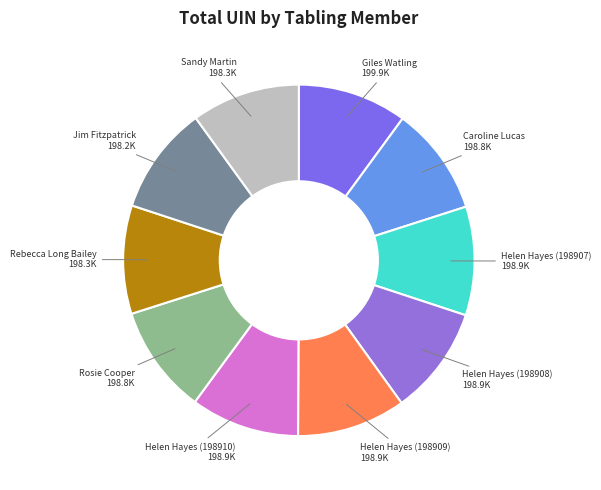

Rank the categories by value from lowest to highest.

Jim Fitzpatrick, Rebecca Long Bailey, Sandy Martin, Rosie Cooper, Caroline Lucas, Helen Hayes (198907), Helen Hayes (198908), Helen Hayes (198909), Helen Hayes (198910), Giles Watling